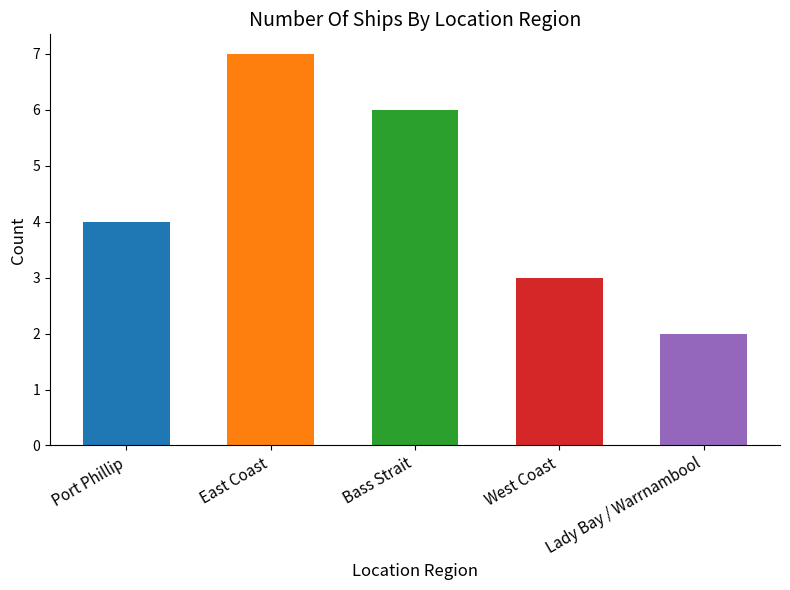

What value does the data have at Lady Bay / Warrnambool?

2